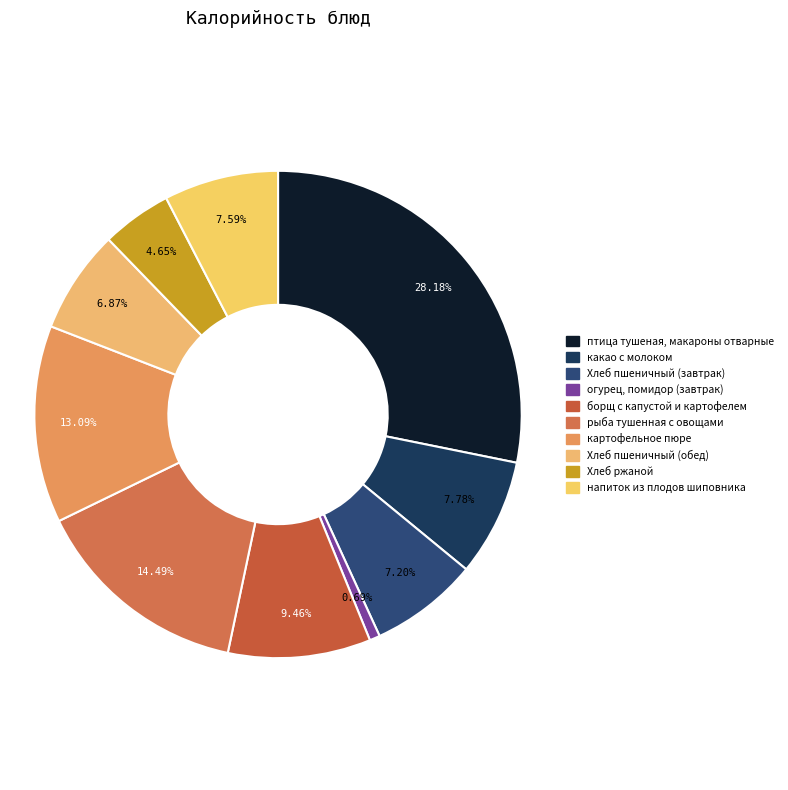

To the nearest percent, what is the average slice percentage?

10%